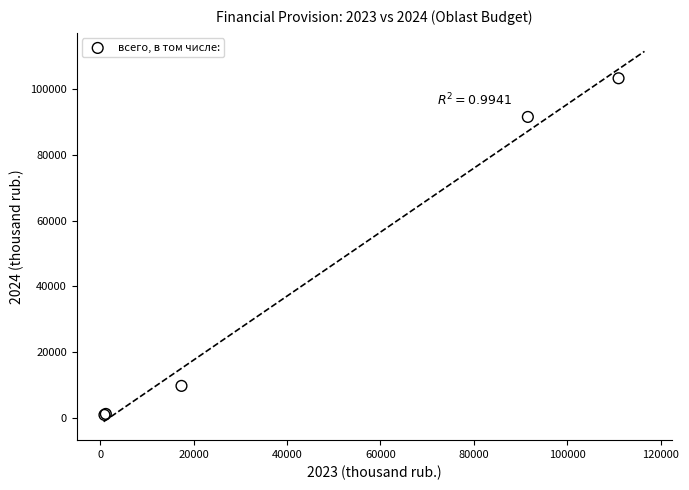

What Y value in the scatter plot is closest to 52105?

91565.4